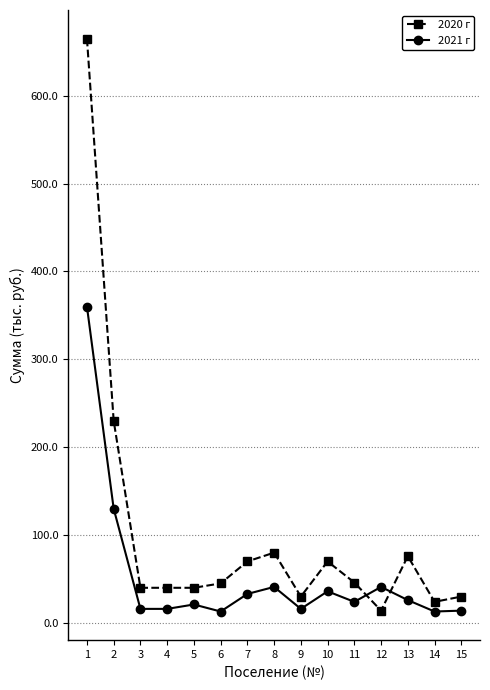

Between which two adjacent categories do 2021 г and 2020 г first intersect?

11 and 12